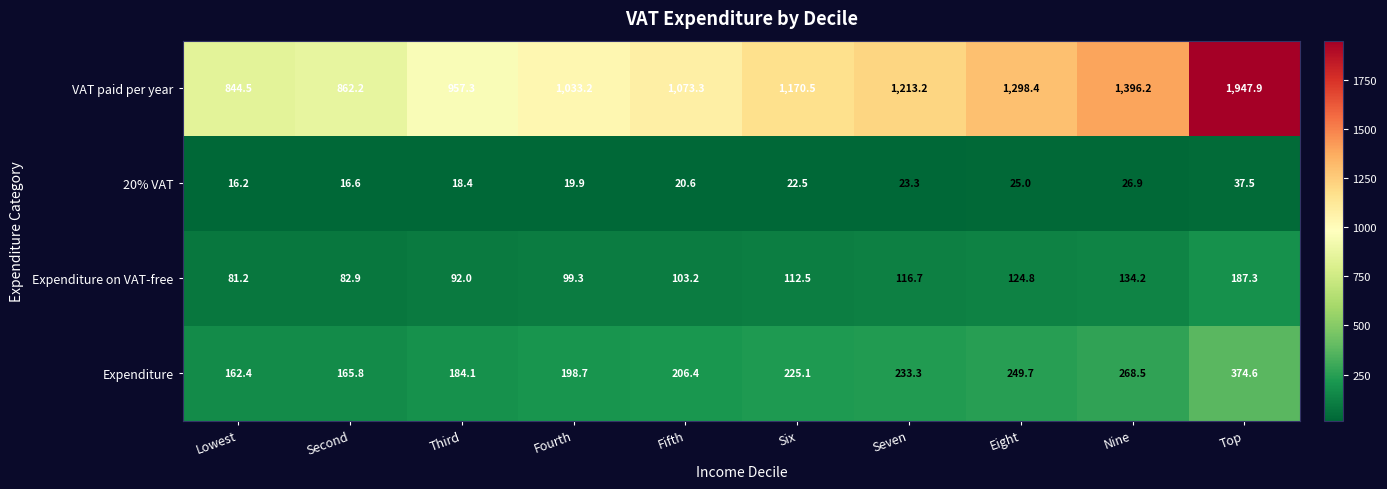

Which label corresponds to the largest value in the chart?

Top